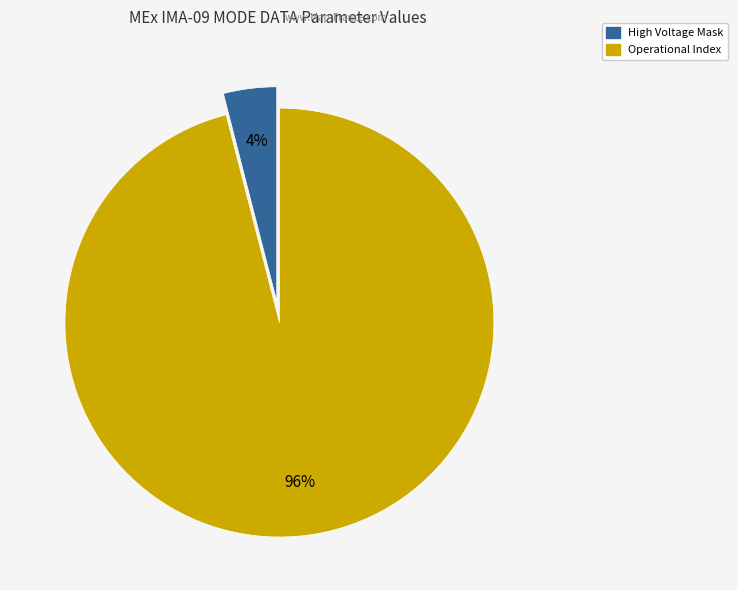

Between Operational Index and High Voltage Mask, which is larger?

Operational Index